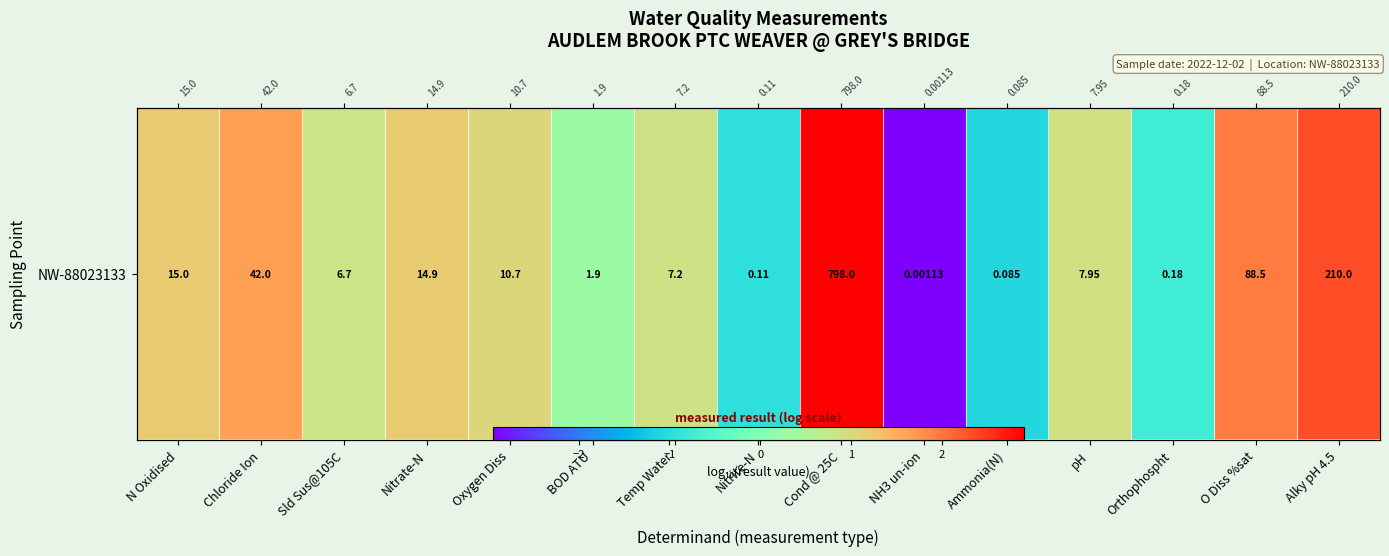

Between Ammonia(N) and Cond @ 25C, which is larger?

Cond @ 25C